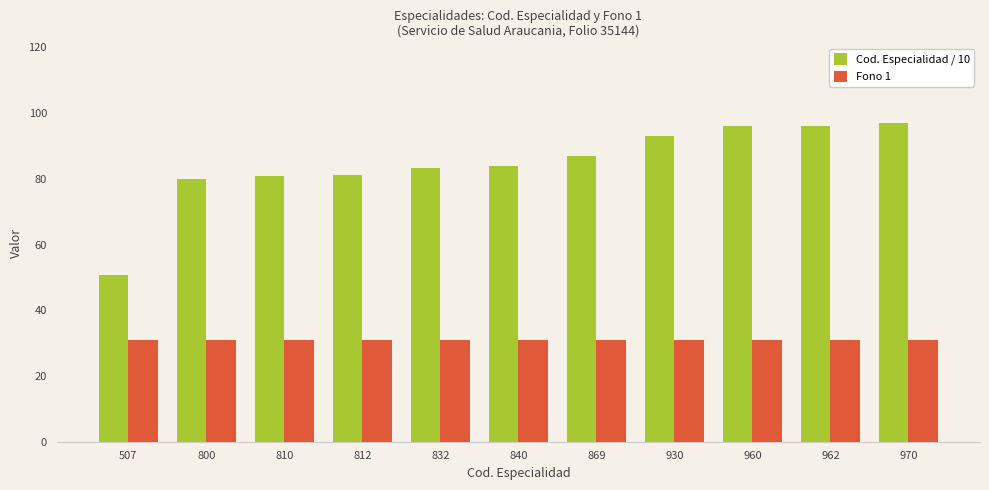

Which series has the largest range (max minus min)?

Cod. Especialidad / 10